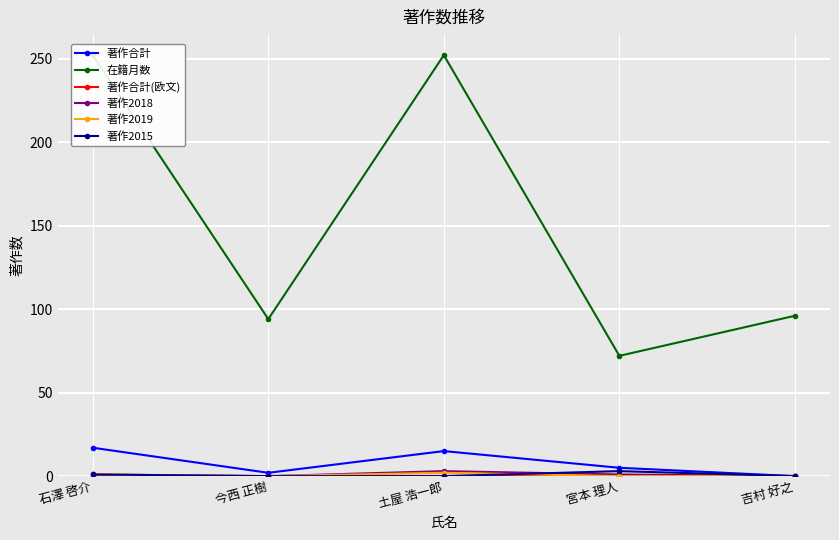

At which category is the sum across all series the highest?

石澤 啓介